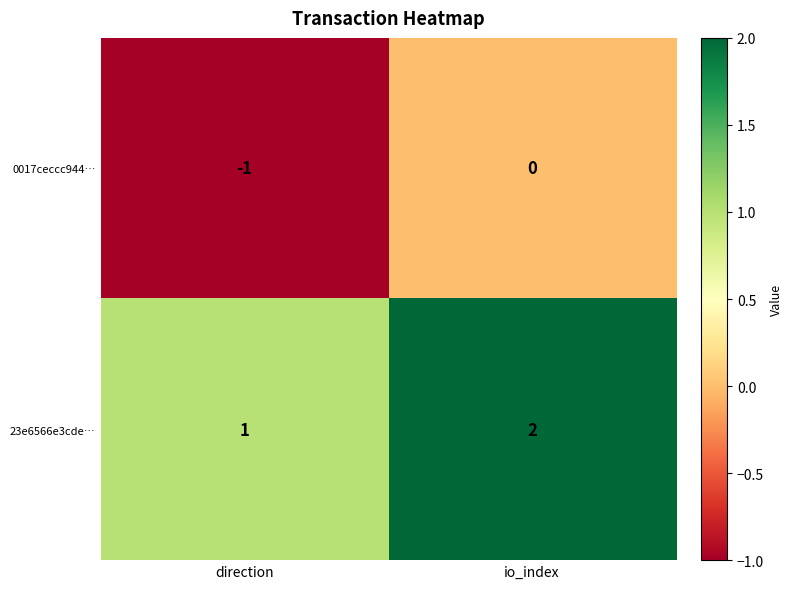

List the series in order of their peak value, highest first.

23e6566e3cde…, 0017ceccc944…